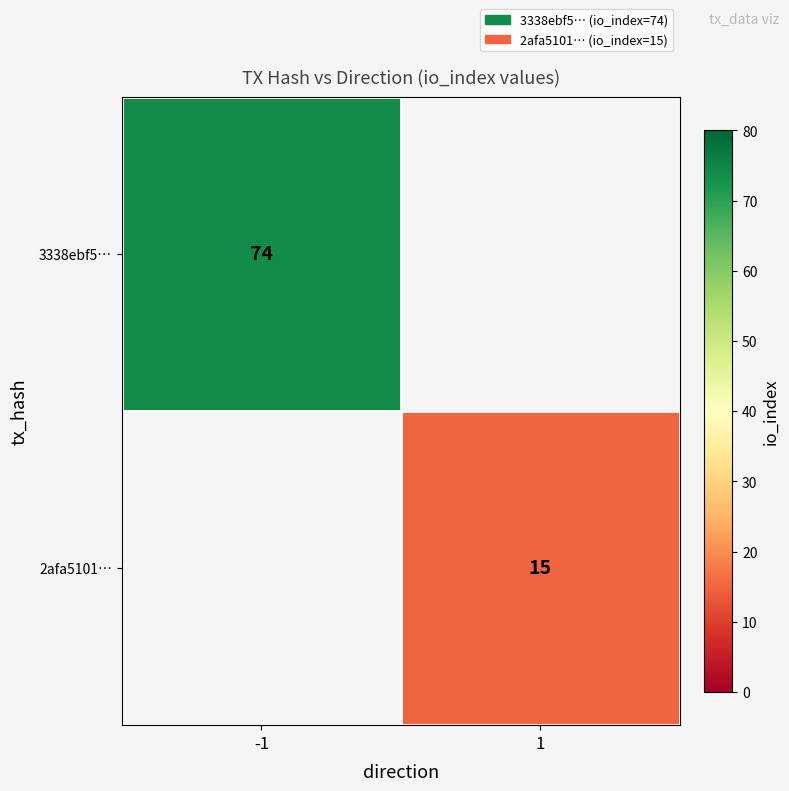

The 2afa5101… series shows 19.8 at 1. True or false?

False